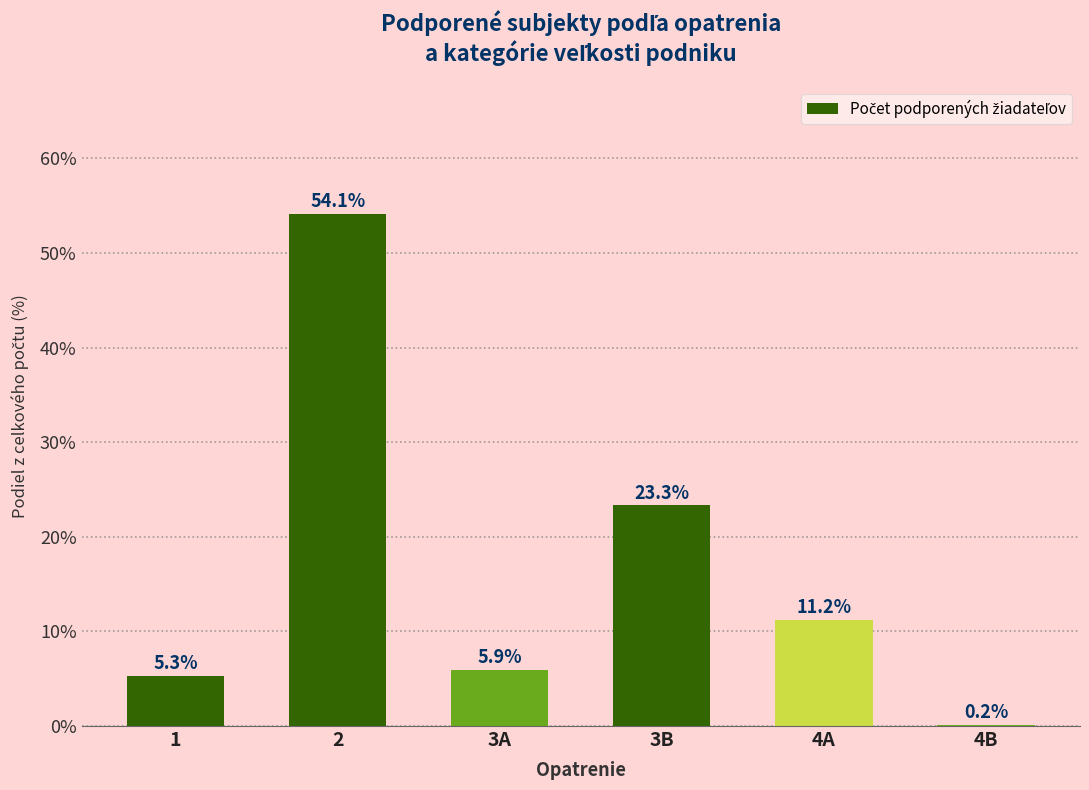

Reading left to right, list all the values displayed in this chart.

1=5.3	2=54.1	3A=5.9	3B=23.3	4A=11.2	4B=0.2